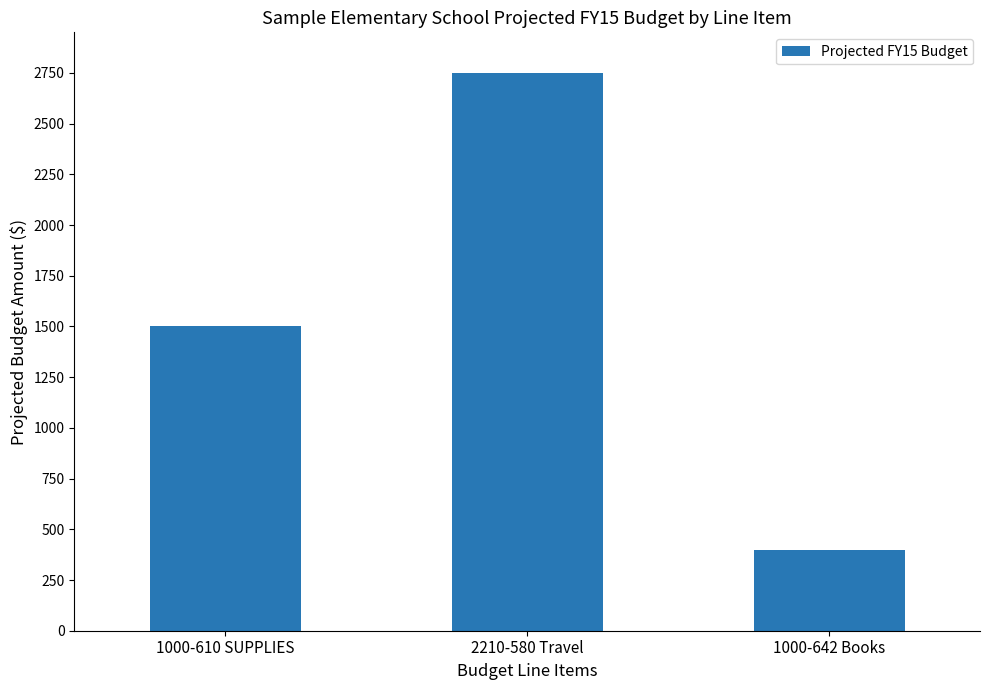

The value at 1000-642 Books is 570. True or false?

False